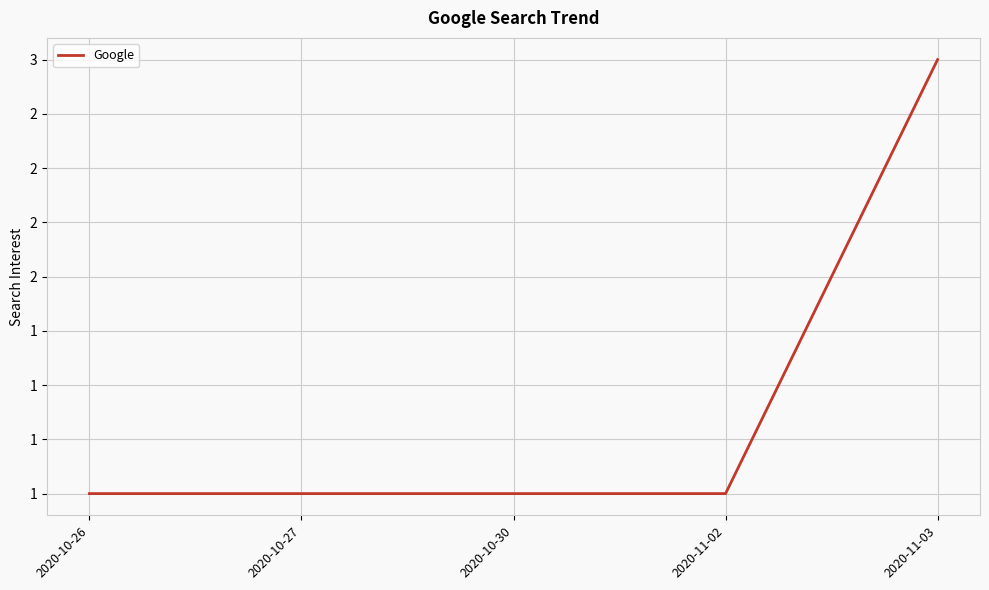

Is this an area chart (filled region under the line)?

No